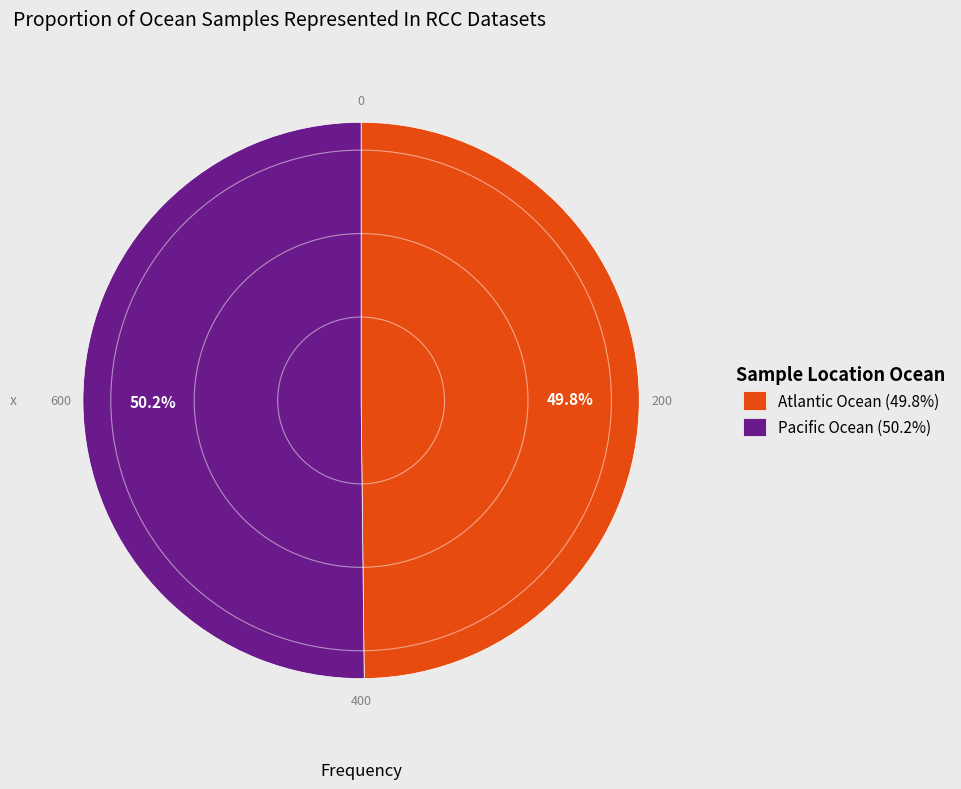

To the nearest percent, what is the average slice percentage?

50%